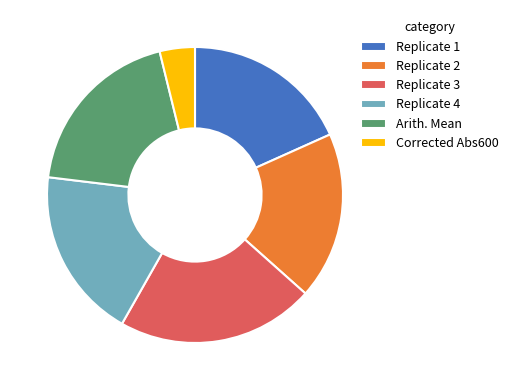

How many slices are in this pie chart?

6